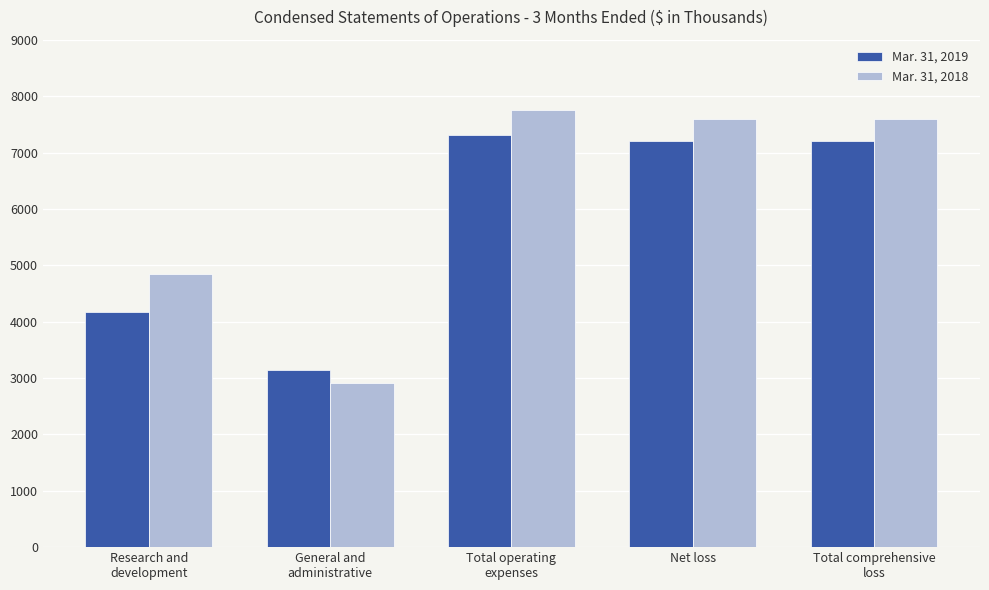

What position from the left is Research and
development?

1